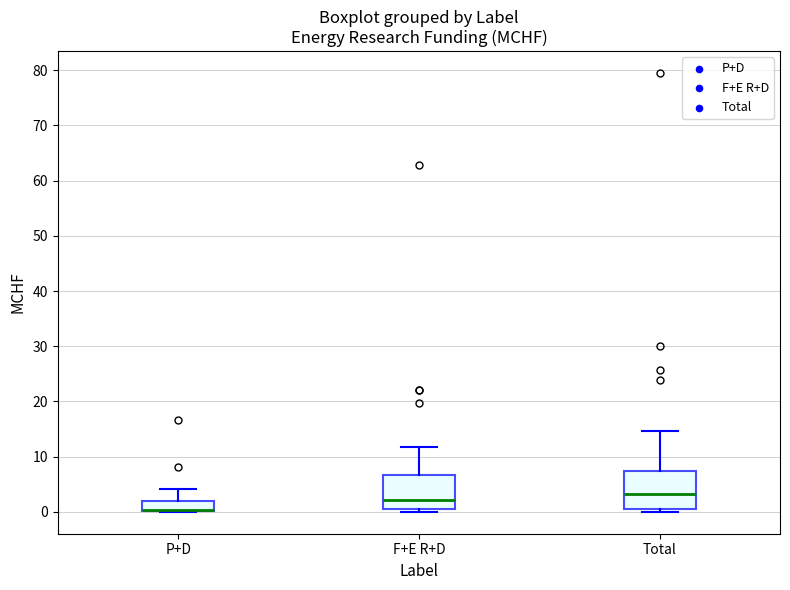

Reading left to right, read every box against the y-axis: the position of its median line, the range the box covers, and the ends of its whiskers. The values are not printed on the chart, so give them approximately, as read against the axis.

P+D: median 0 (drawn on the box's lower edge), box 0 to 2, whiskers 0 to 4
F+E R+D: median 2, box 0 to 7, whiskers 0 (just below the box's lower edge) to 12
Total: median 3, box 0 to 7, whiskers 0 (just below the box's lower edge) to 15